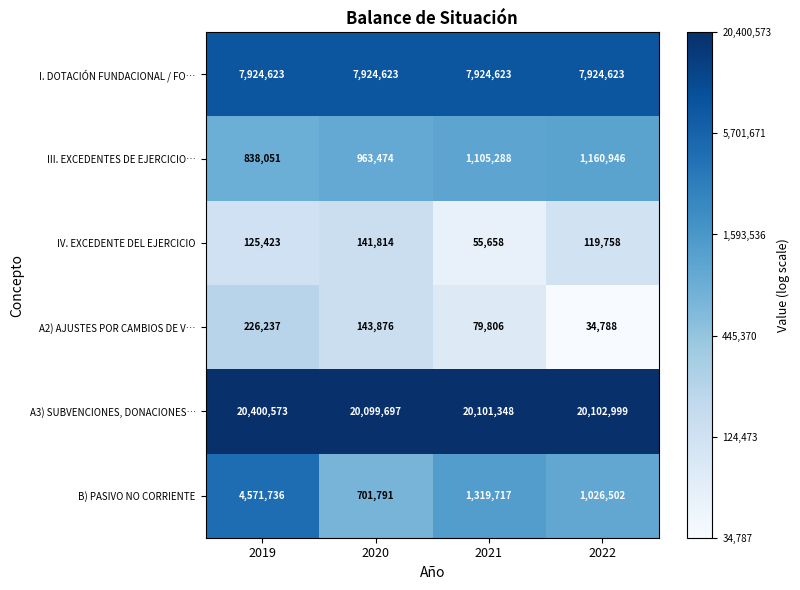

Reading right to left, list all the values displayed in this chart.

I. DOTACIÓN FUNDACIONAL / FO…: 7924623	7924623	7924623	7924623
III. EXCEDENTES DE EJERCICIO…: 1160946	1105288	963474	838051
IV. EXCEDENTE DEL EJERCICIO: 119758	55658	141814	125423
A2) AJUSTES POR CAMBIOS DE V…: 34788	79806	143876	226237
A3) SUBVENCIONES, DONACIONES…: 20102999	20101348	20099697	20400573
B) PASIVO NO CORRIENTE: 1026502	1319717	701791	4571736